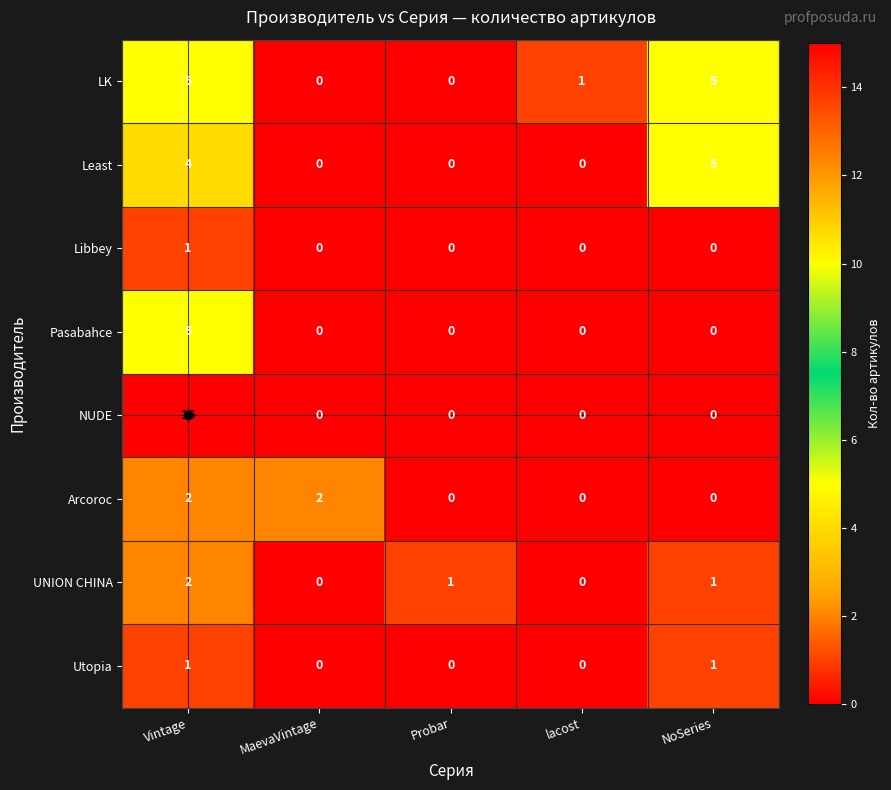

Is it true that LK equals 0 at MaevaVintage?

True